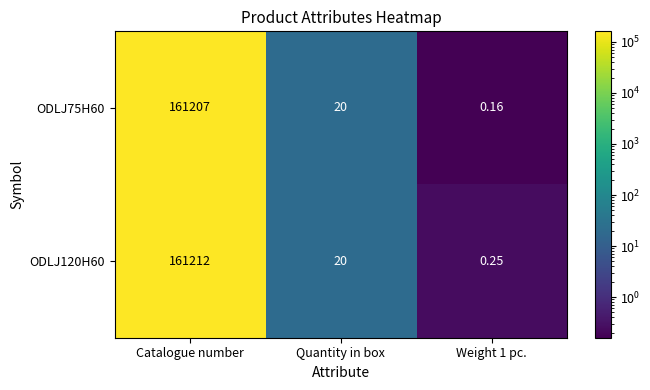

Which label corresponds to the largest value in the chart?

Catalogue number